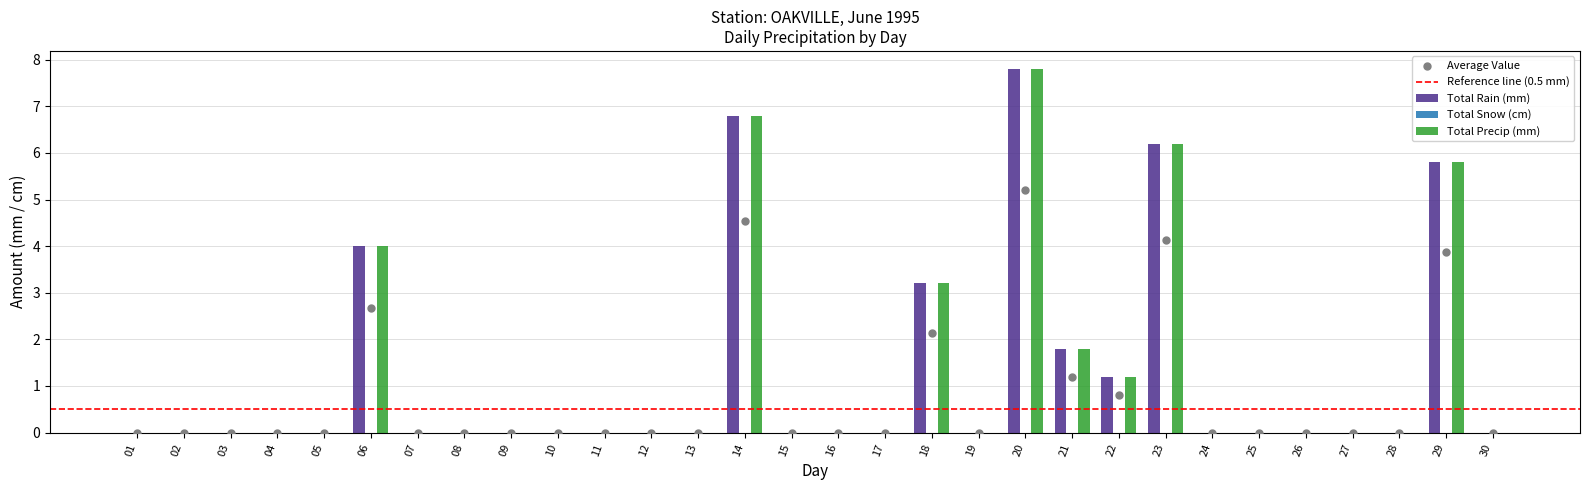

Which series contains the lowest Y value?

Total Rain (mm)